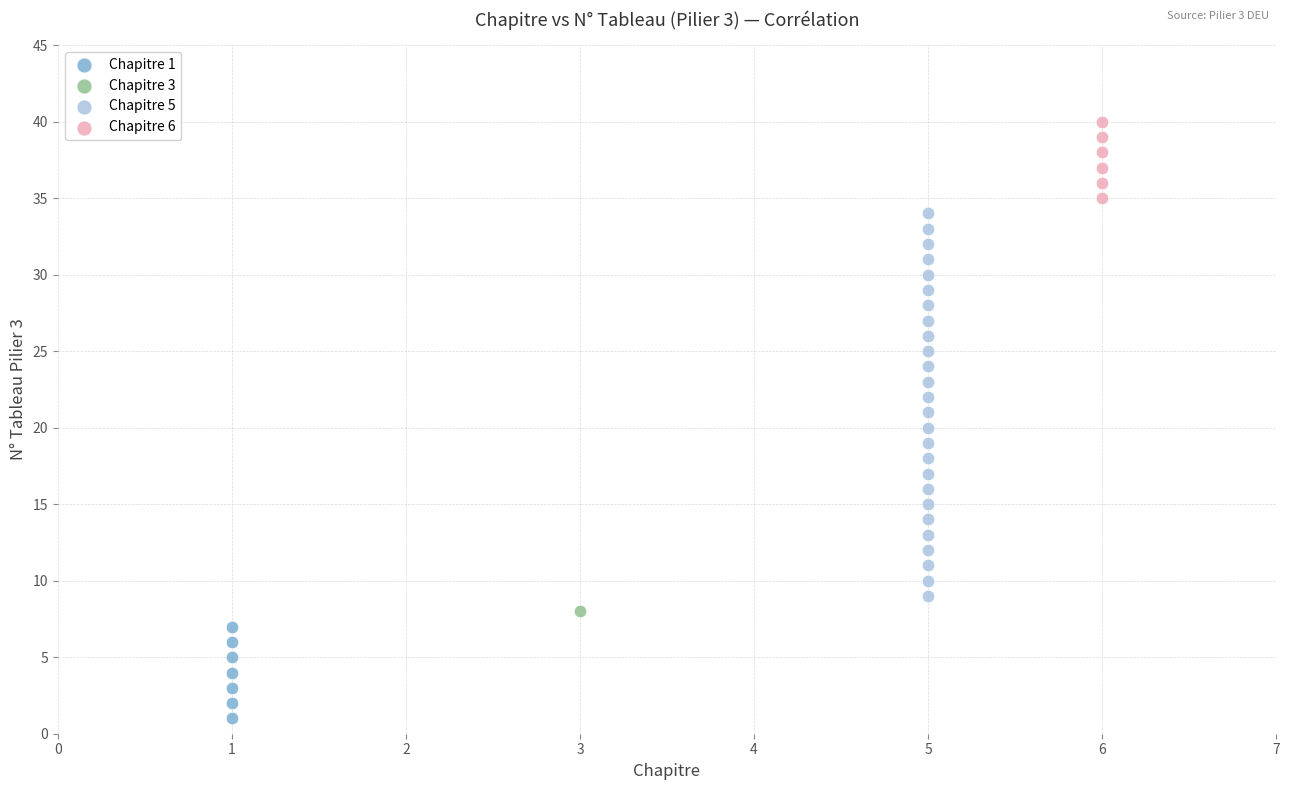

What are all the series names shown in the legend?

Chapitre 1, Chapitre 3, Chapitre 5, Chapitre 6